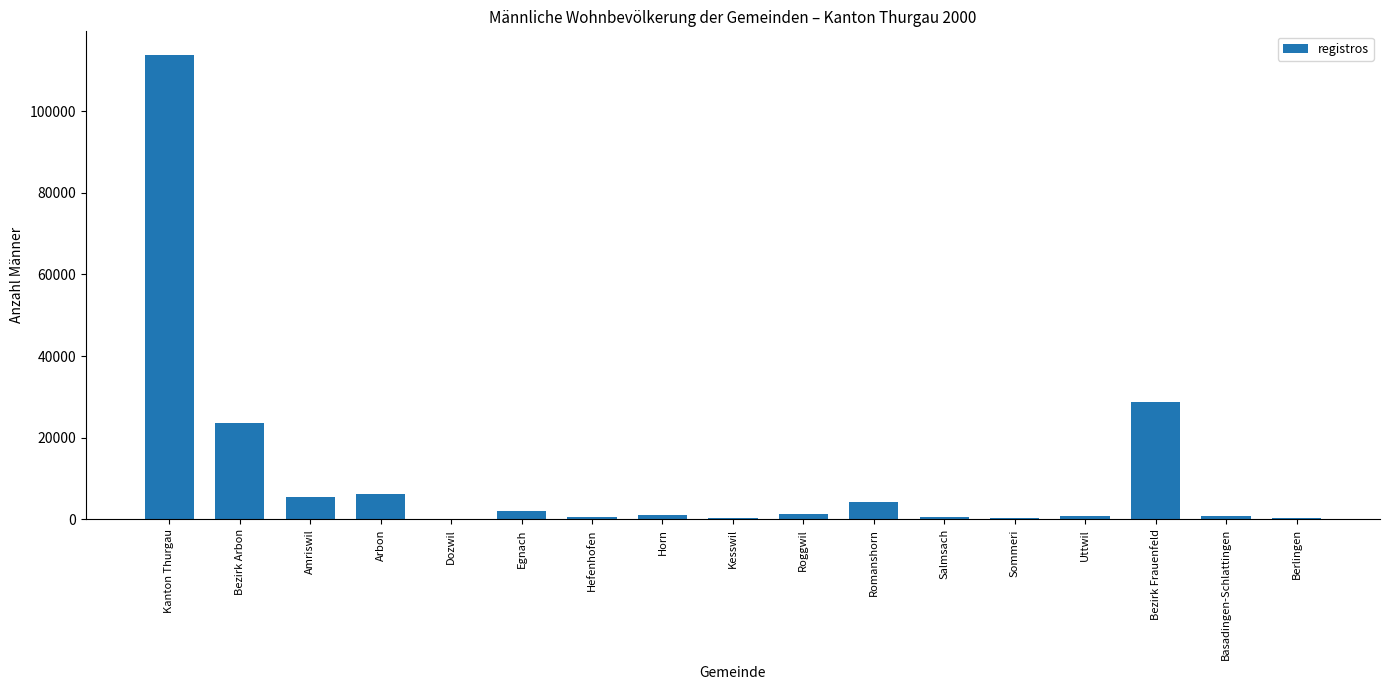

What is the change in value from Arbon to Hefenhofen?

-5678